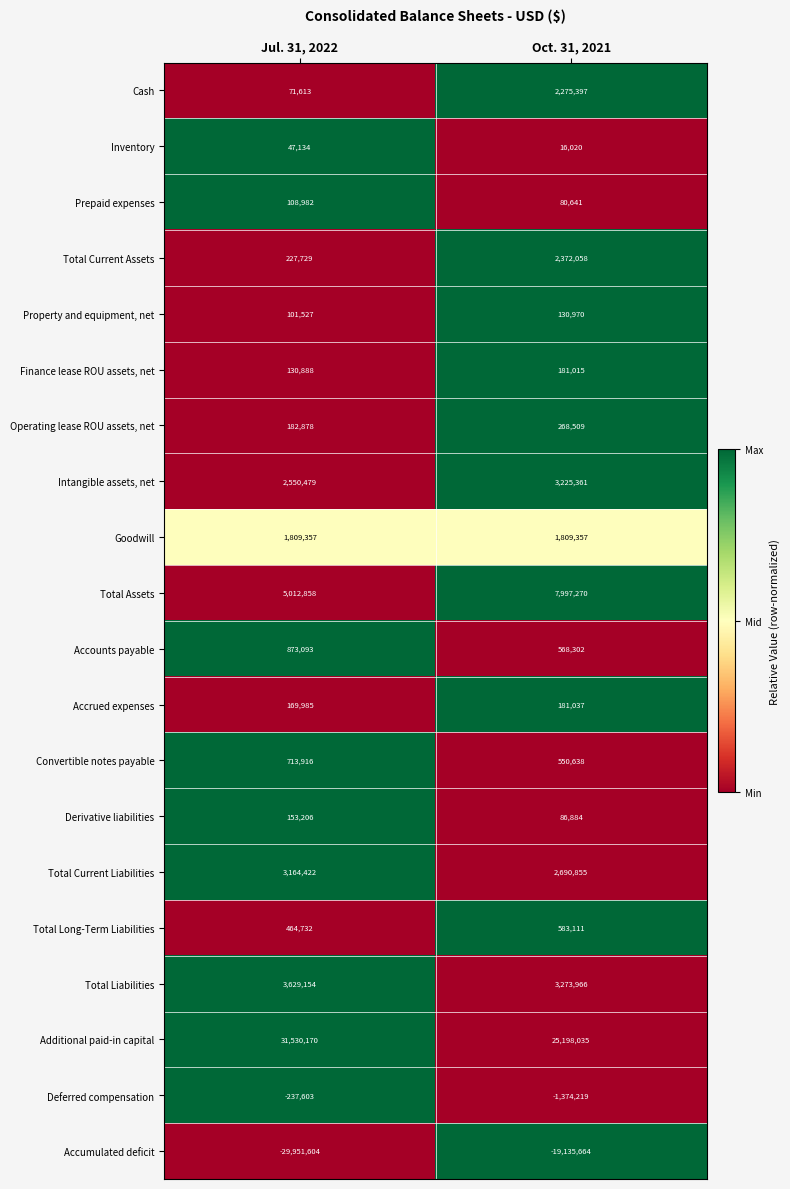

Between Jul. 31, 2022 and Oct. 31, 2021, which series saw the biggest shift?

Accumulated deficit